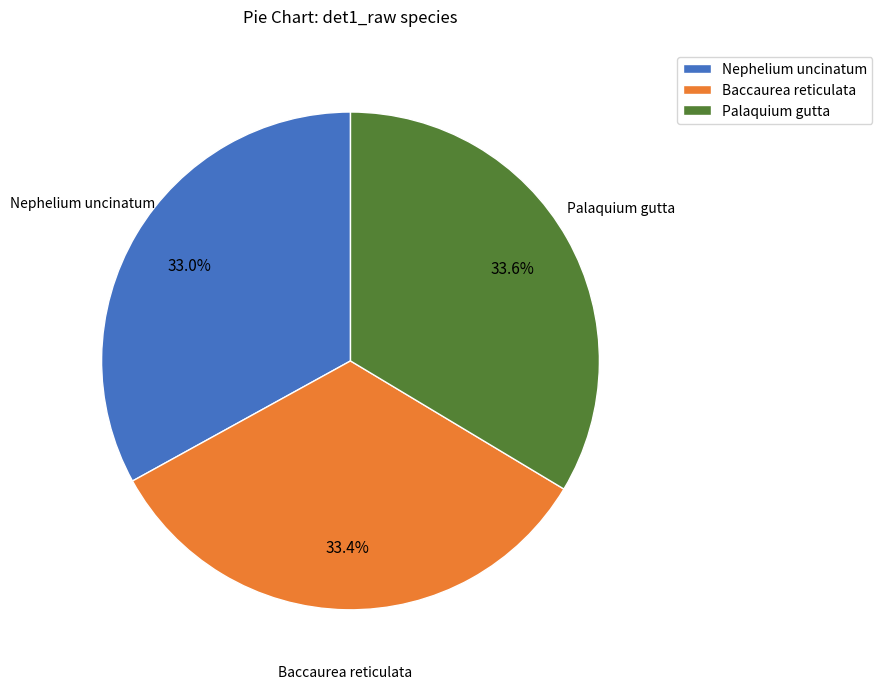

Count the number of slices in the pie.

3